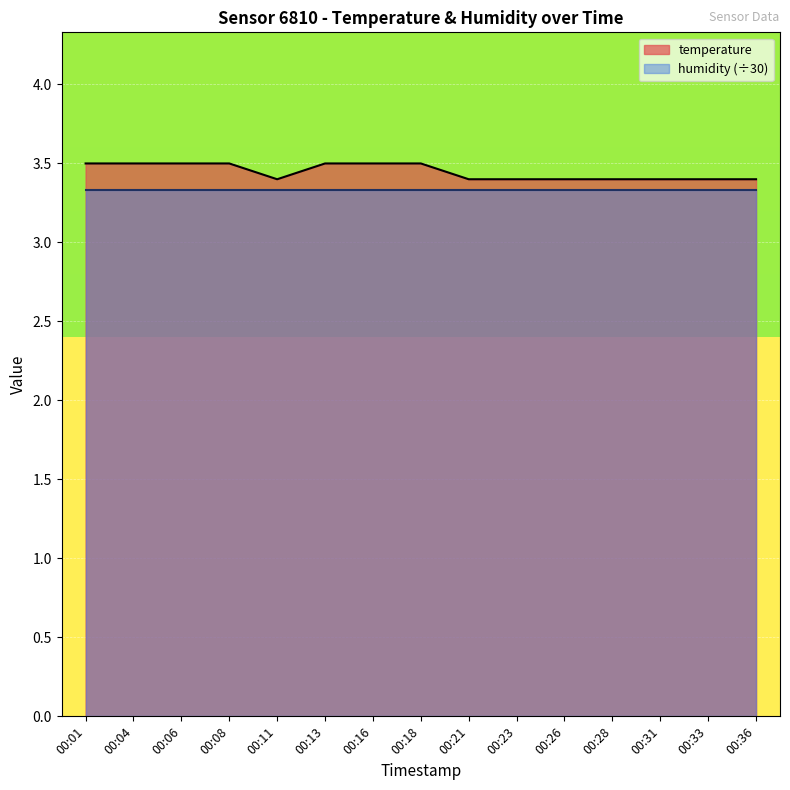

Rank the categories by value from lowest to highest.

00:11, 00:21, 00:23, 00:26, 00:28, 00:31, 00:33, 00:36, 00:01, 00:04, 00:06, 00:08, 00:13, 00:16, 00:18